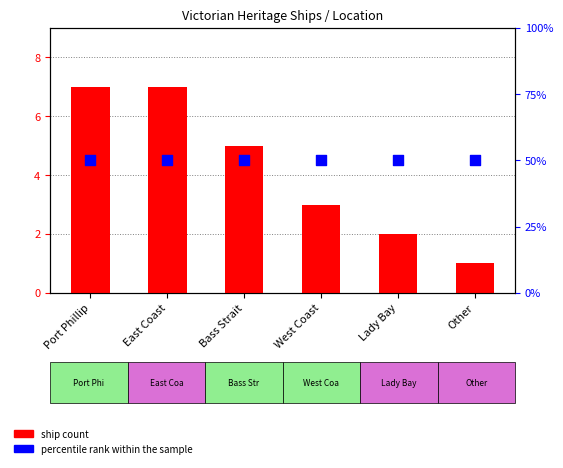

At which category is the sum across all series the highest?

Port Phillip